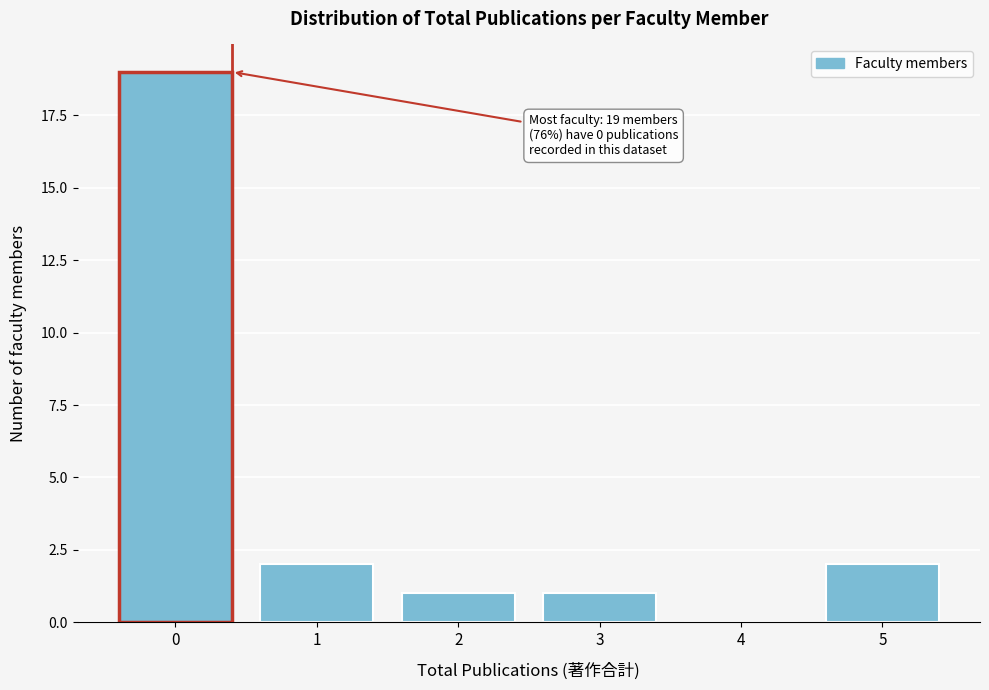

Reading left to right, transcribe all the data shown in this chart.

0=19	1=2	2=1	3=1	4=0	5=2